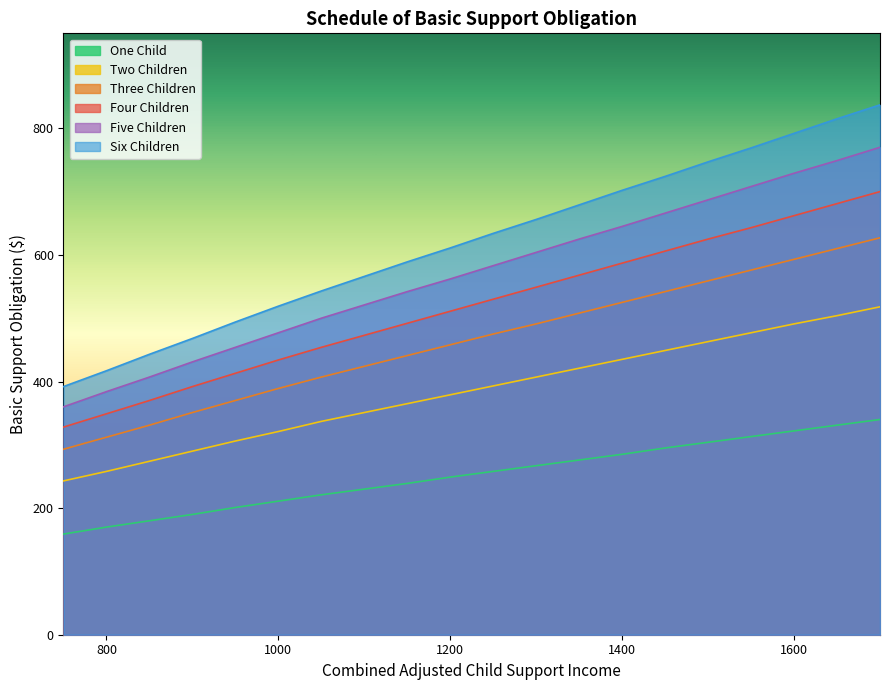

Rank the series at 1500 from highest to lowest value.

Six Children, Five Children, Four Children, Three Children, Two Children, One Child